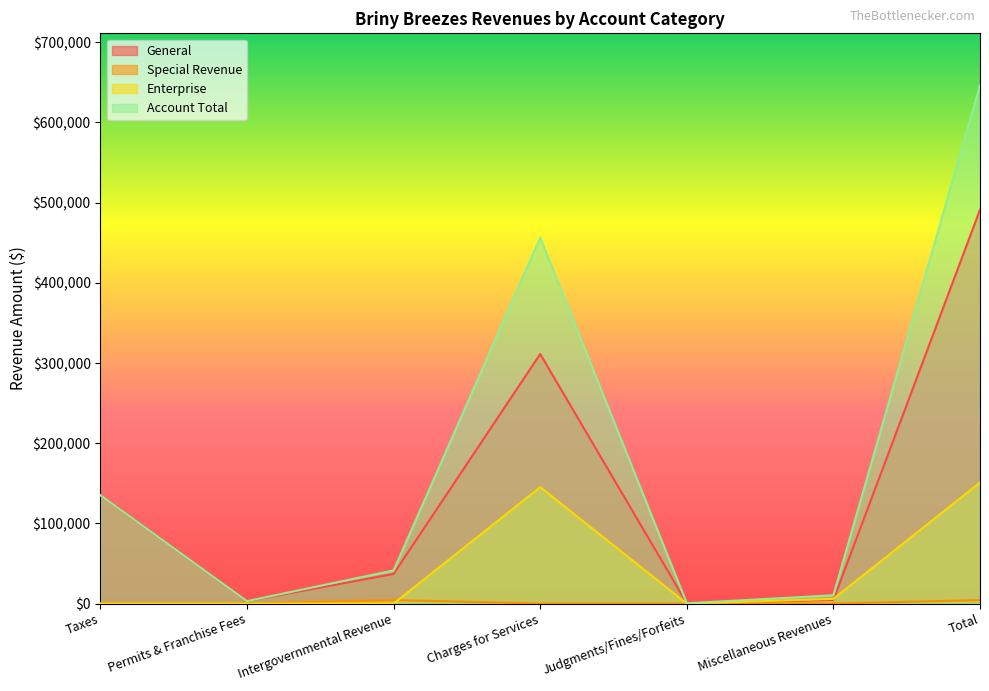

True or false: Account Total and General intersect in this chart.

False